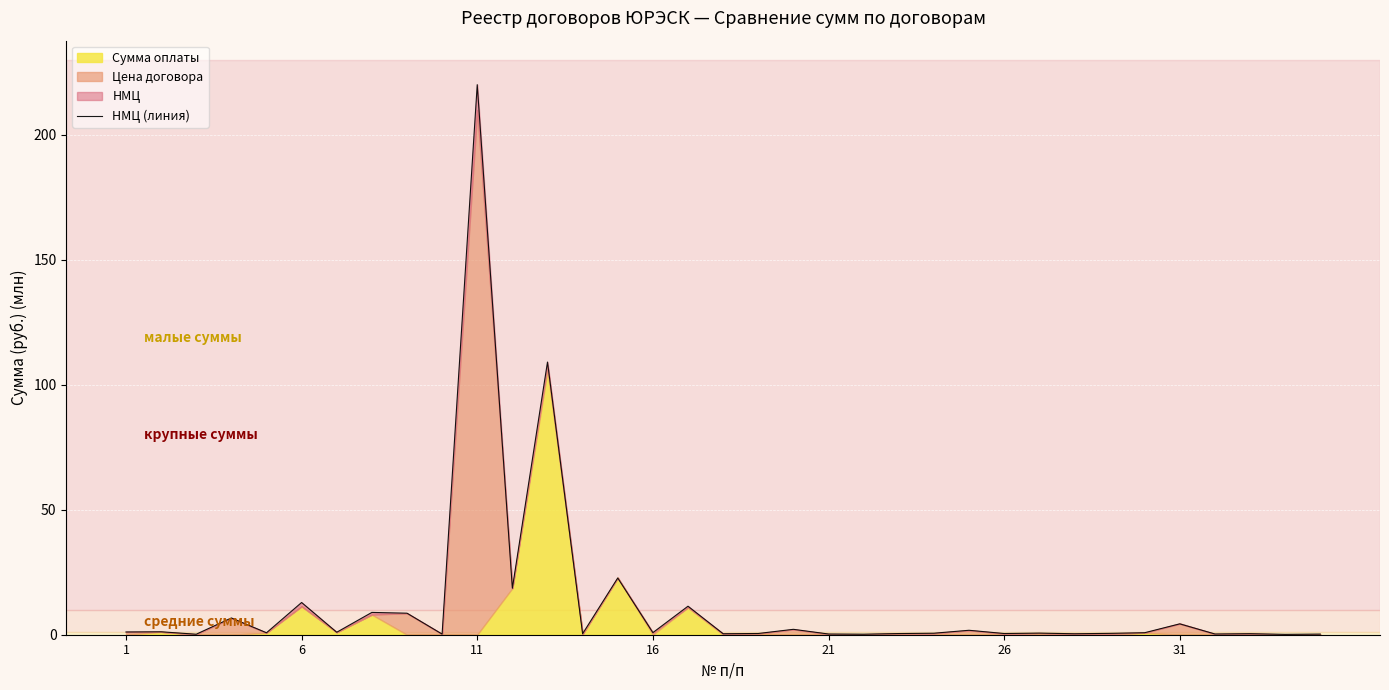

Does the chart display data point markers on the line(s)?

No